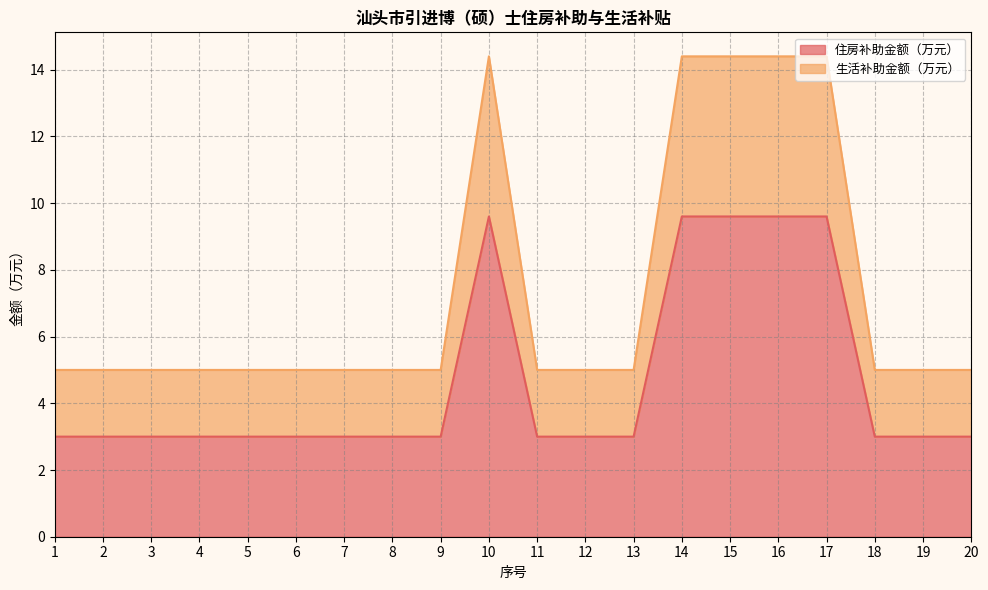

Rank the series by their maximum value, from lowest to highest.

住房补助金额（万元）, 生活补助金额（万元）